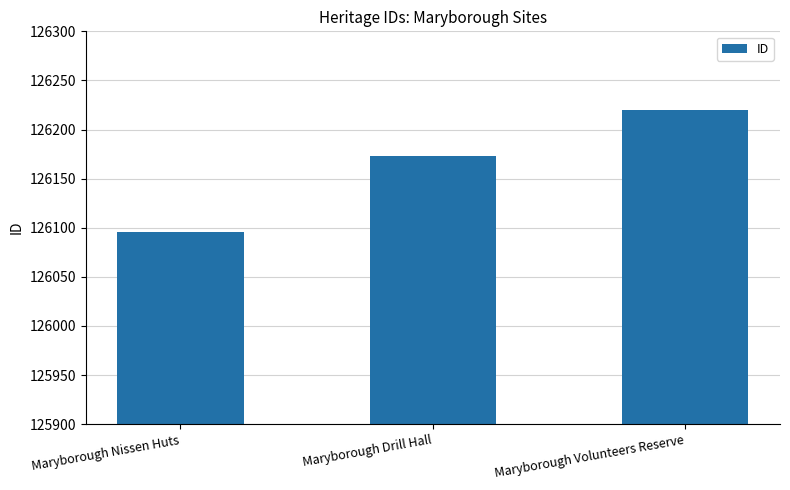

At which category does the chart reach its peak across all series?

Maryborough Volunteers Reserve